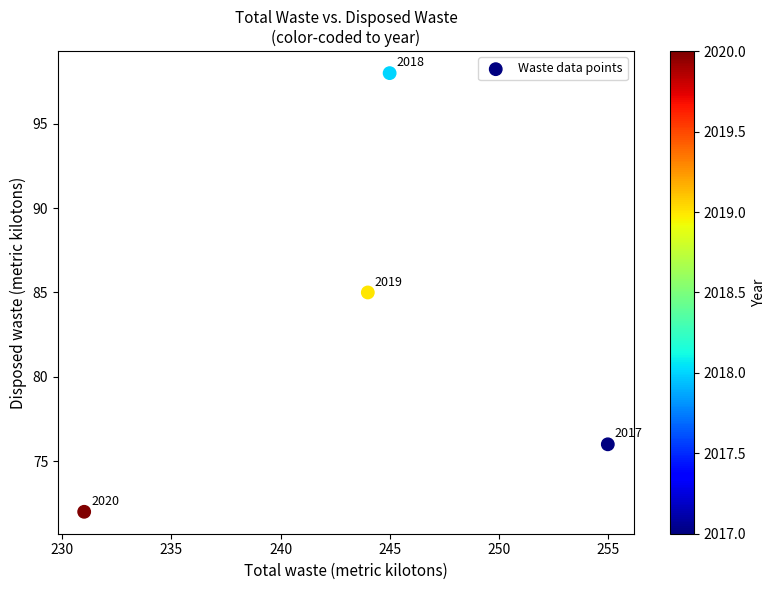

What is the range of X values (max minus min)?

24